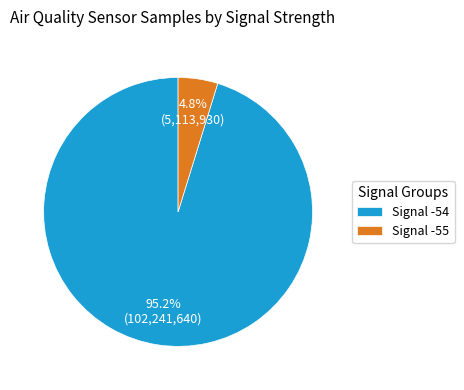

Which has a higher value, Signal -55 or Signal -54?

Signal -54